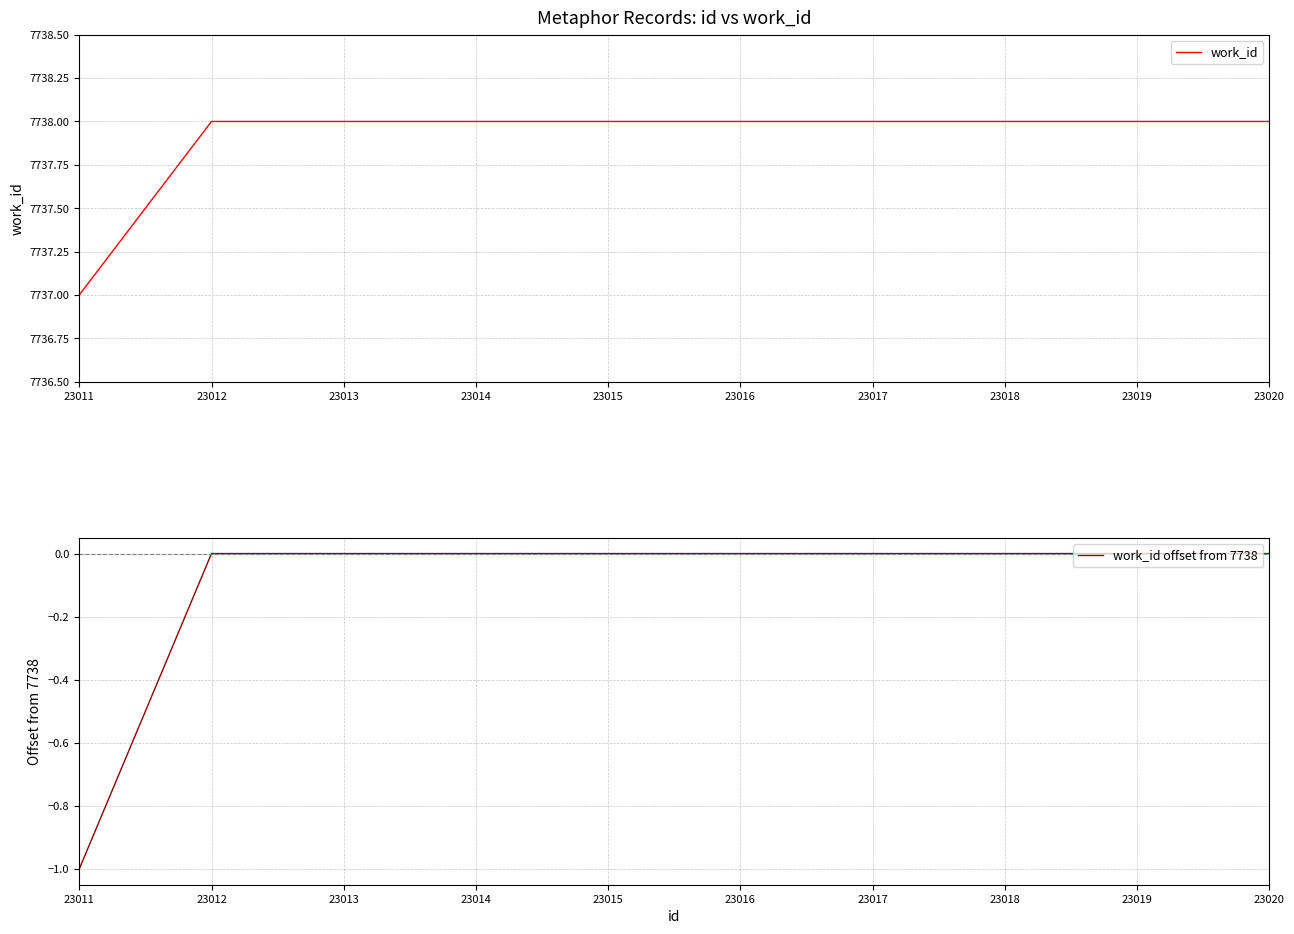

Reading right to left, list all the values displayed in this chart.

work_id: 7738	7738	7738	7738	7738	7738	7738	7738	7738	7737
work_id offset from 7738: 0	0	0	0	0	0	0	0	0	-1